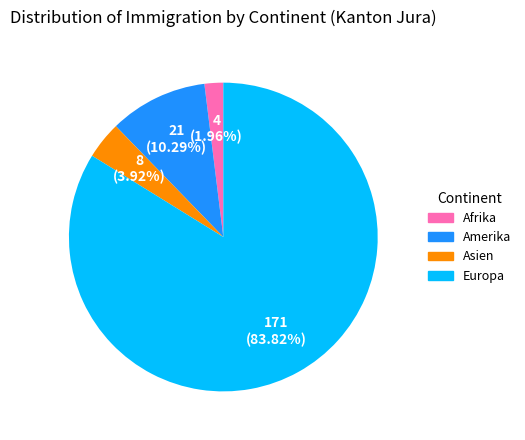

Does Europa account for over 50% of the chart?

Yes